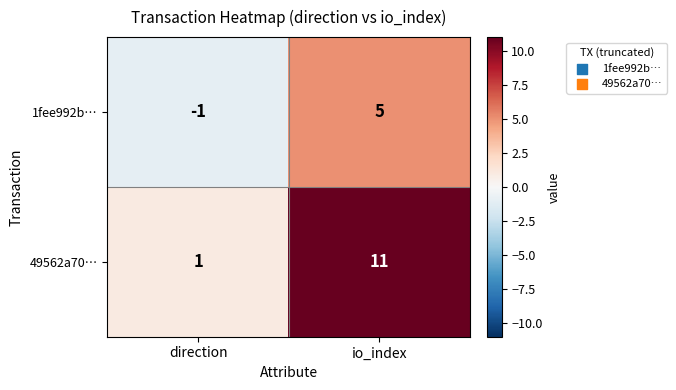

True or false: 49562a70… has a value of 16 at io_index.

False